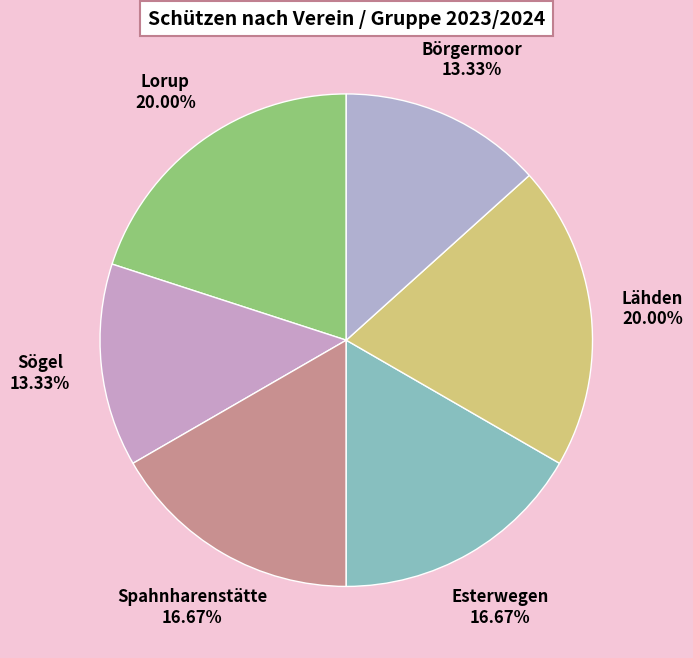

Combined, what portion of the pie is Esterwegen and Sögel?

30.0%